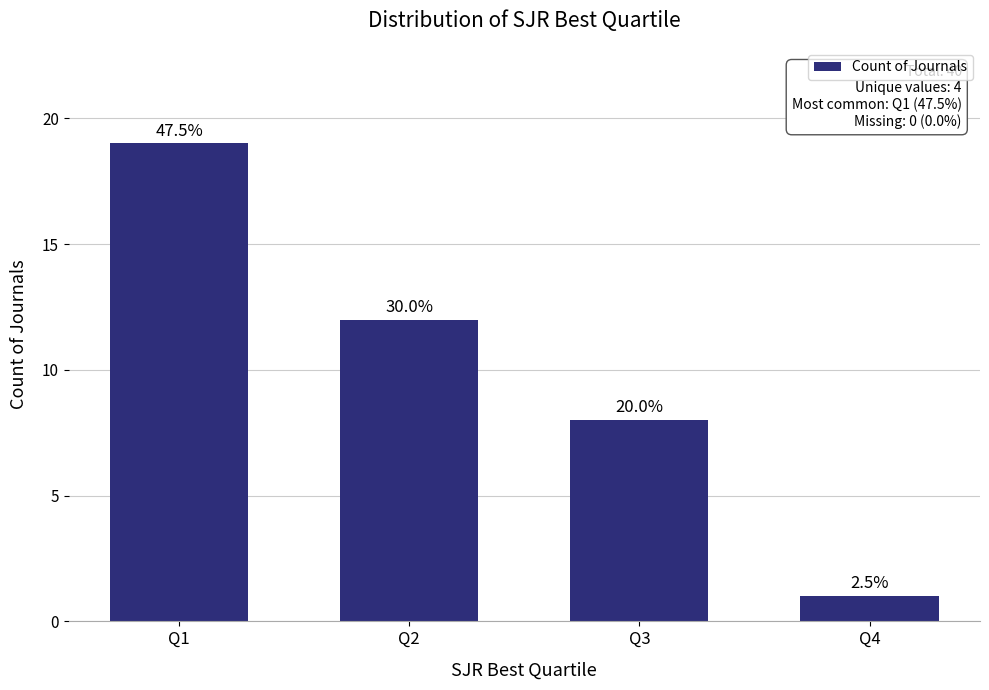

Rank the categories by value from lowest to highest.

Q4, Q3, Q2, Q1